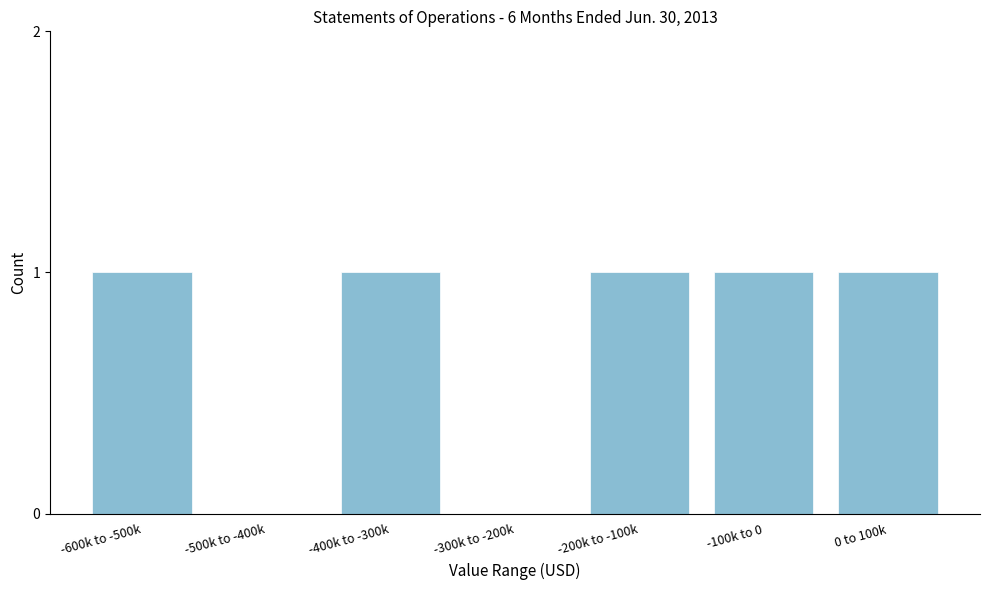

Reading right to left, transcribe all the data shown in this chart.

0 to 100k=1	-100k to 0=1	-200k to -100k=1	-300k to -200k=0	-400k to -300k=1	-500k to -400k=0	-600k to -500k=1